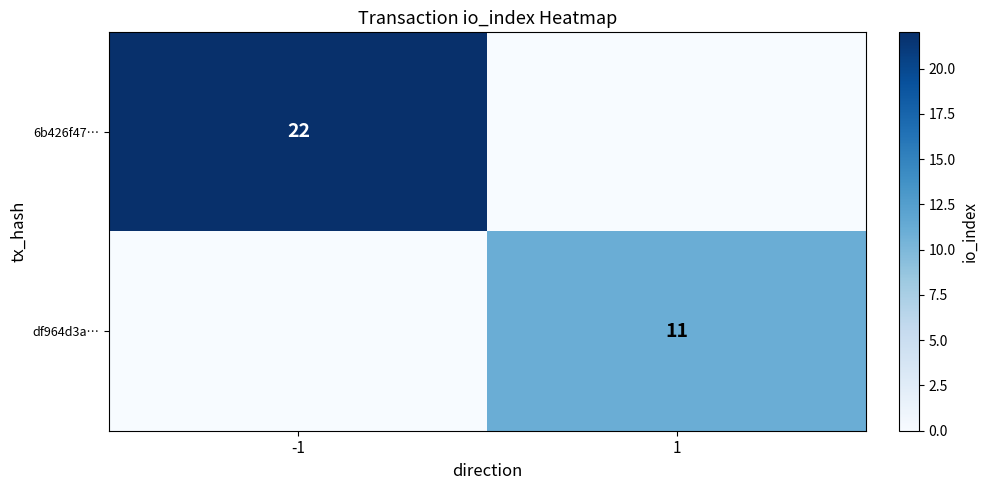

Is it true that 6b426f47… equals 22 at -1?

True